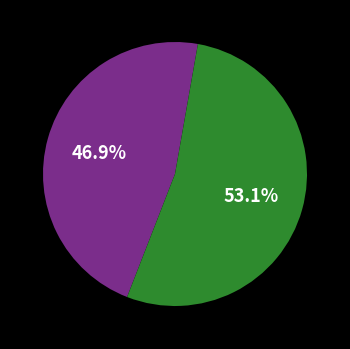

Is there any slice that represents more than half of the pie?

Yes